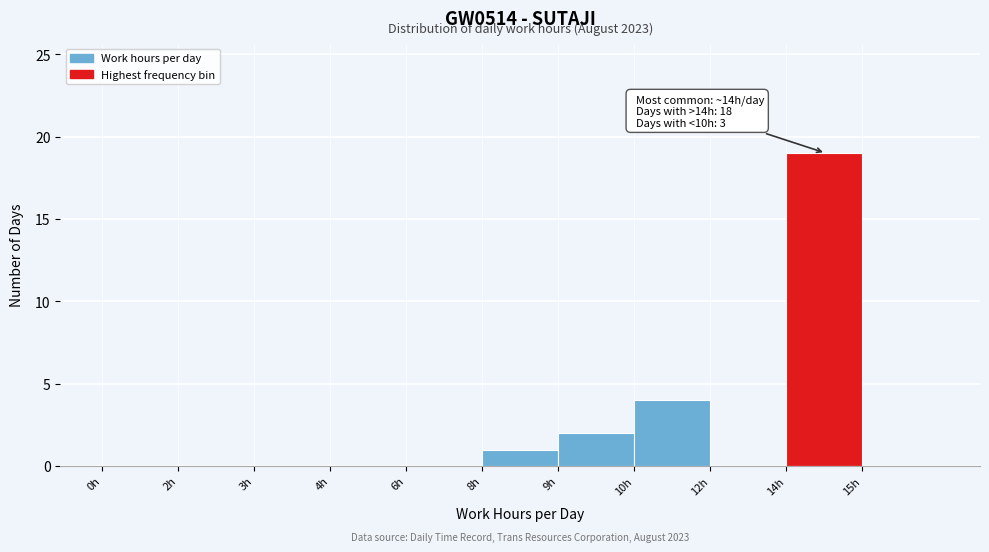

Reading left to right, what are all the values shown in this chart?

0h=0	2h=0	3h=0	4h=0	6h=0	8h=1	9h=2	10h=4	12h=0	14h=19	15h=0